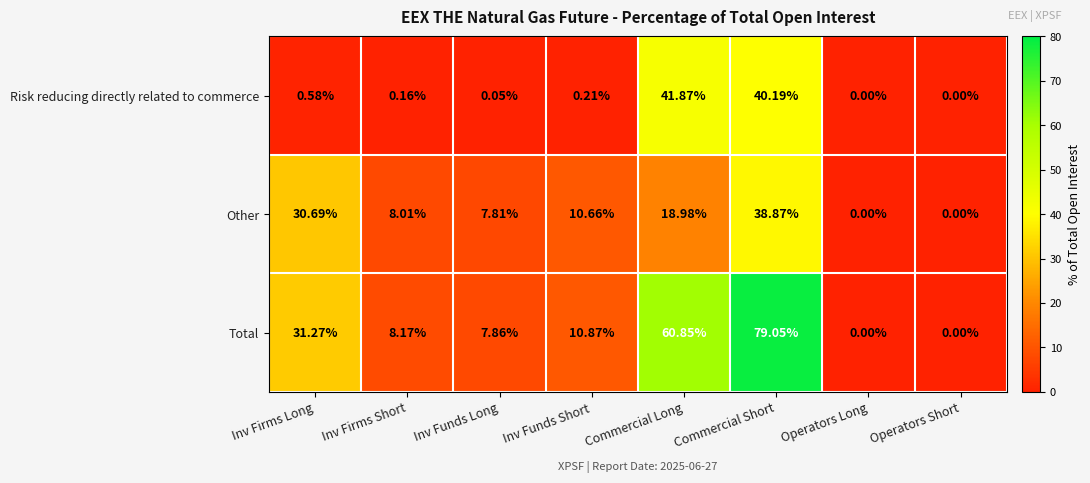

What is the total value across all series at Inv Firms Long?

62.5